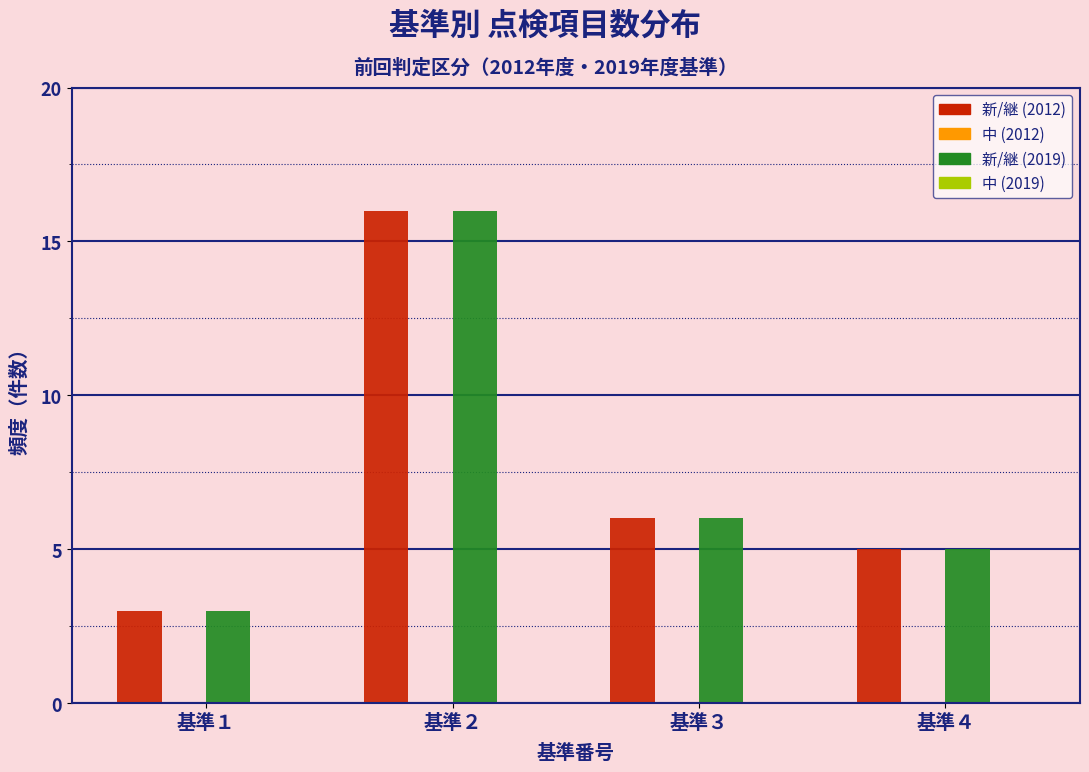

Reading left to right, list all the values displayed in this chart.

新/継 (2012): 3	16	6	5
新/継 (2019): 3	16	6	5